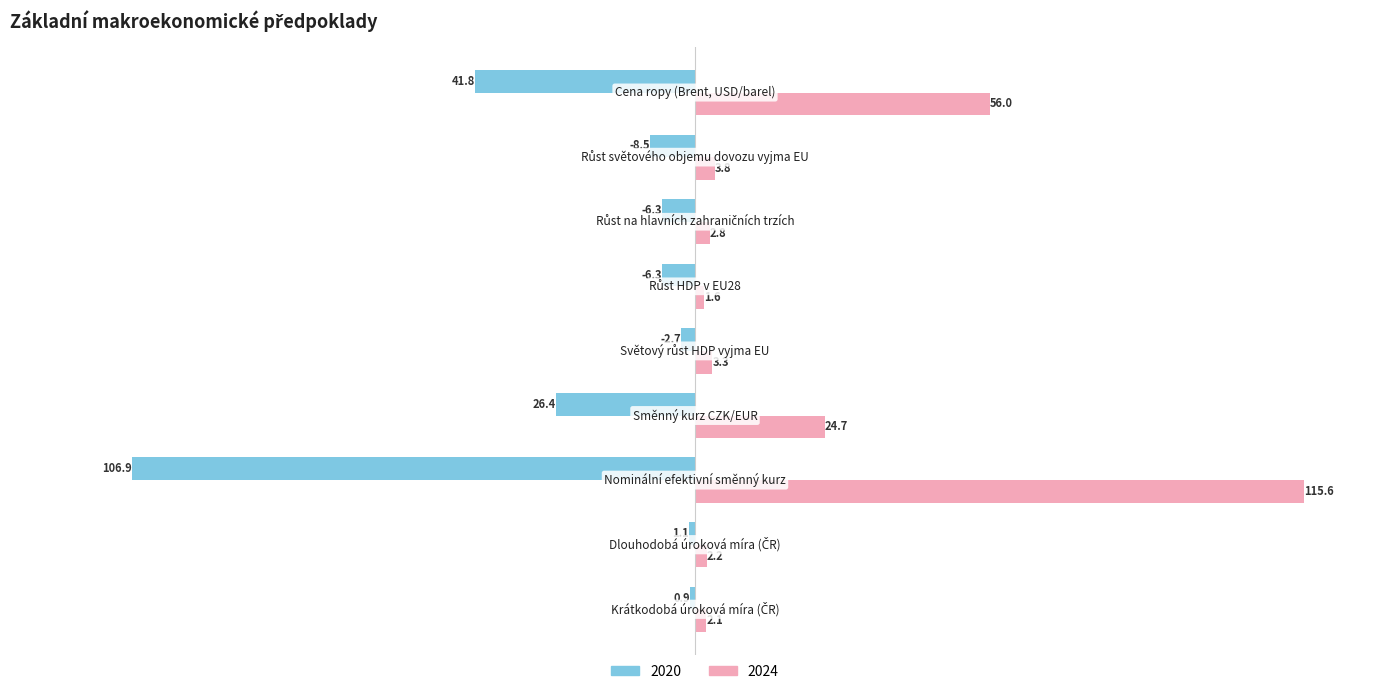

What is the difference between the maximum and minimum values in the 2024 series?

114.0